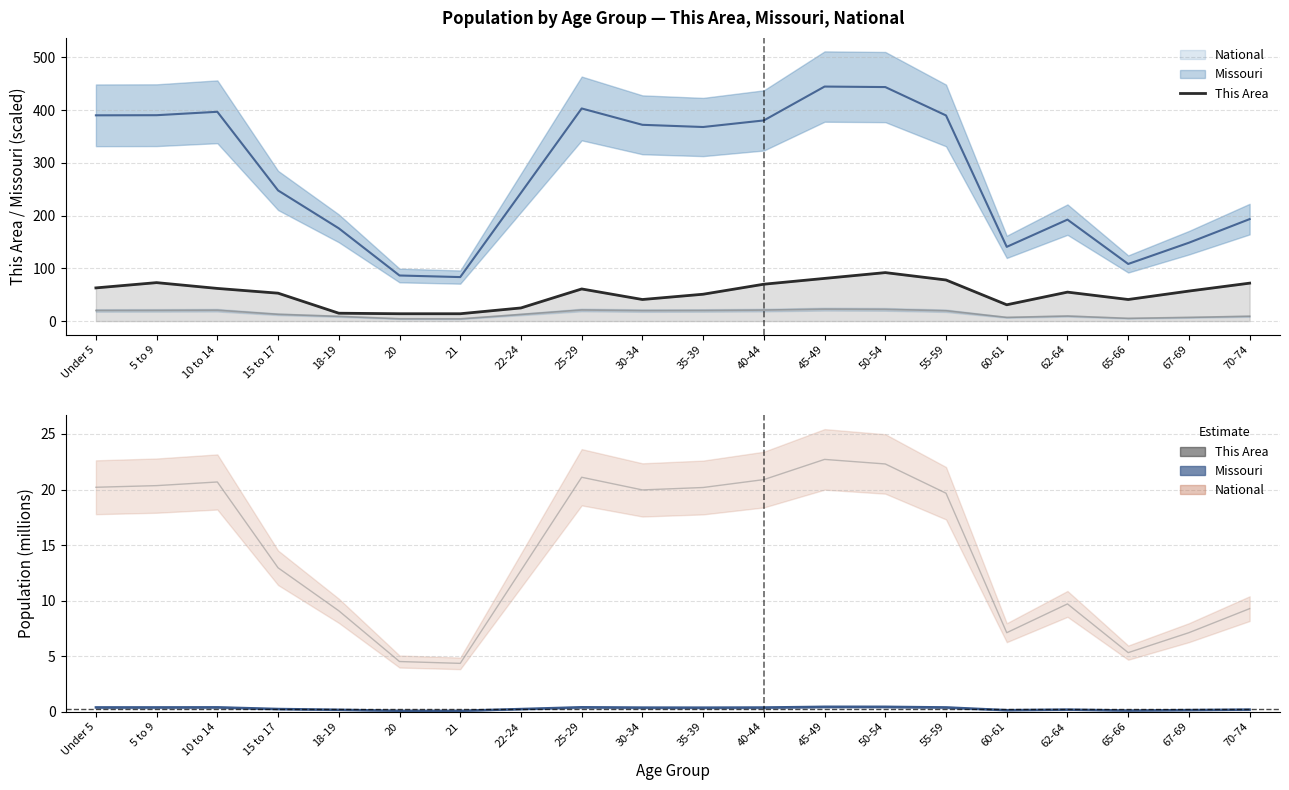

The chart shows a value of 62 at 10 to 14. True or false?

True